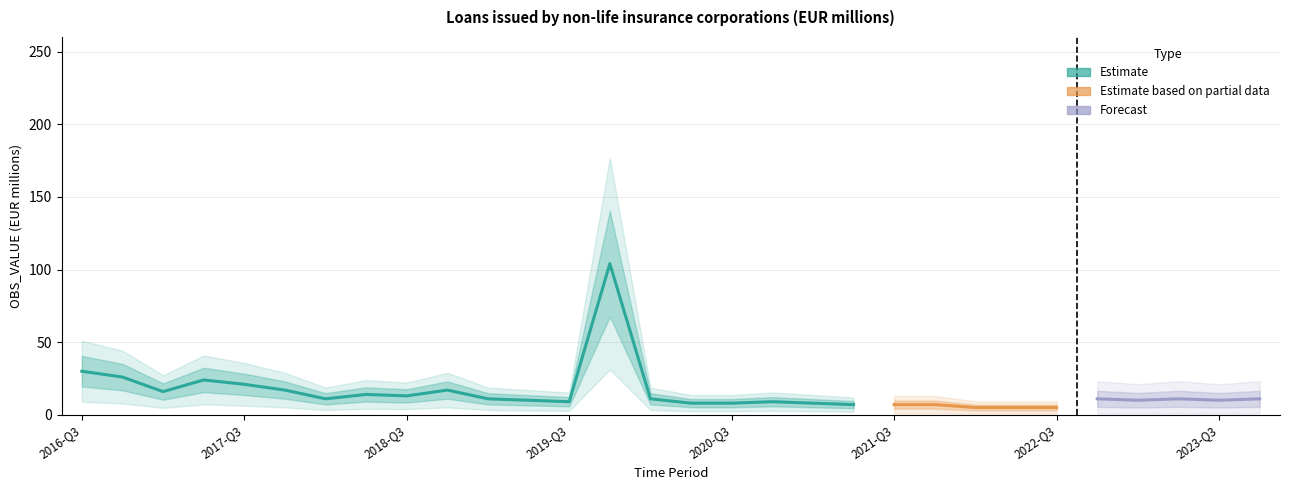

Approximately how many times larger is the value at 2023-Q1 compared to 2019-Q2?

1.0